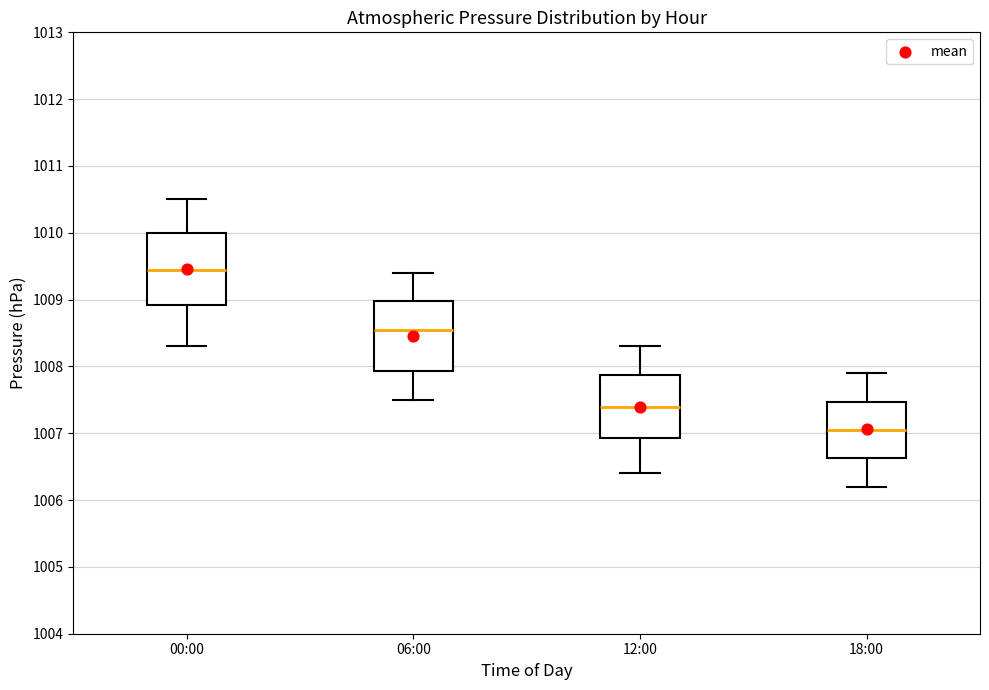

Where does the lower whisker of the box for 00:00 end on the y-axis? The values are not printed on the chart, so give them approximately, as read against the axis.

1008.3